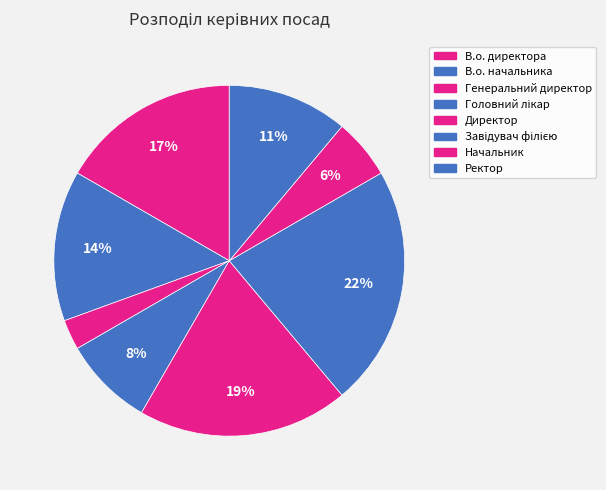

Is there a majority slice in this chart?

No